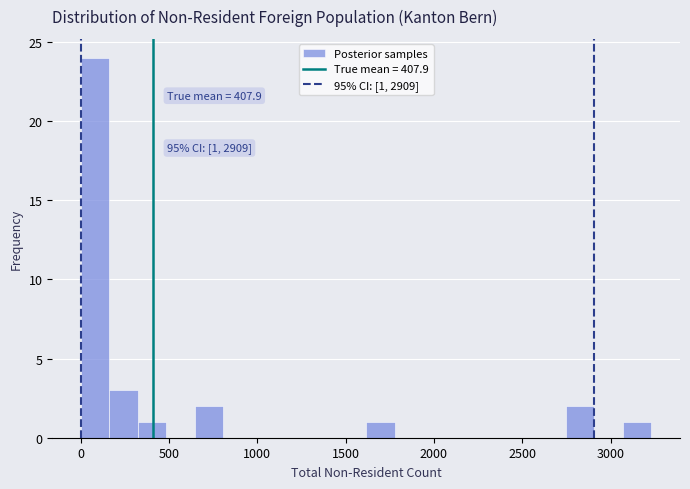

Around what value on the x-axis is the tallest bar? Give the approximate position of its centre, as read against the axis.

100